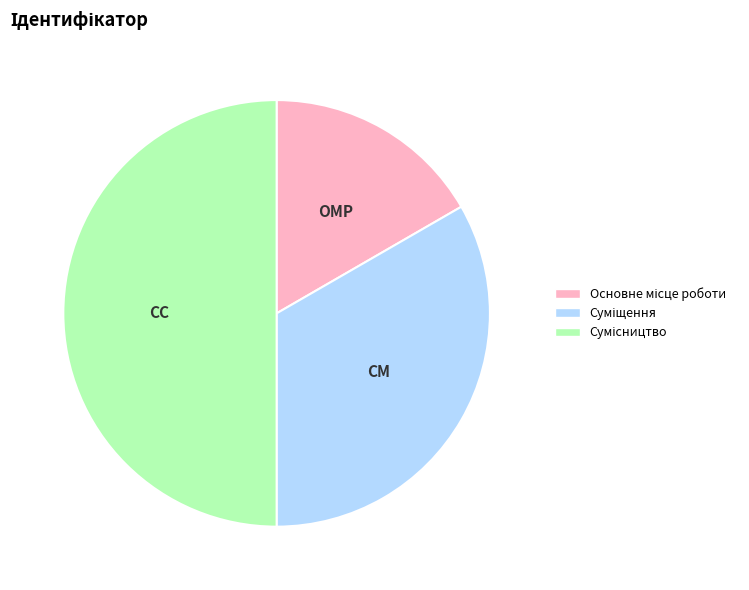

To the nearest percent, what percentage of the pie is Сумісництво?

50%